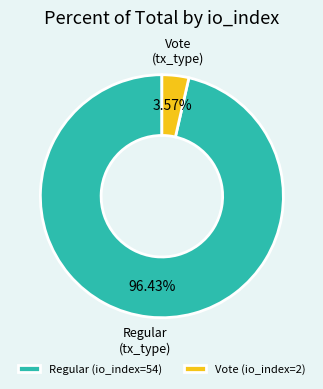

How many segments does this pie chart have?

2